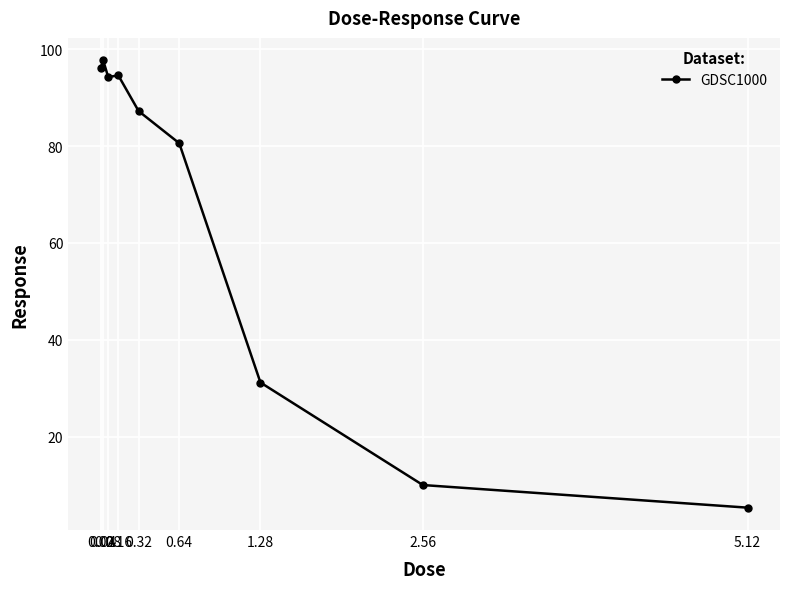

Where is the first local maximum?

0.04